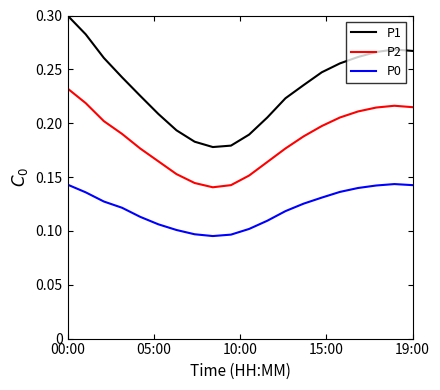

Is this an area chart (filled region under the line)?

No